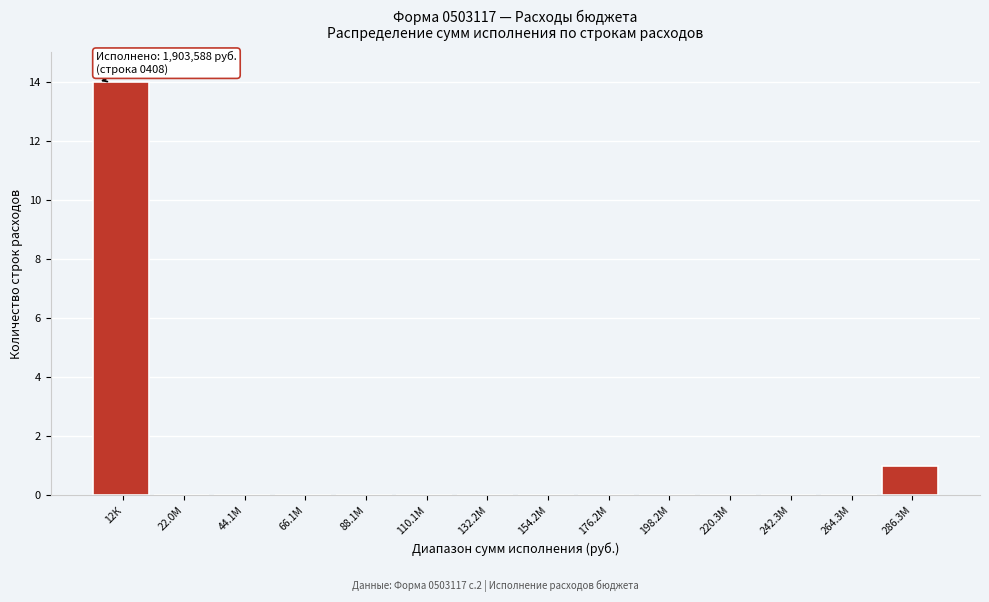

Reading left to right, extract all data points from this chart.

12К=14	22.0М=0	44.1М=0	66.1М=0	88.1М=0	110.1М=0	132.2М=0	154.2М=0	176.2М=0	198.2М=0	220.3М=0	242.3М=0	264.3М=0	286.3М=1